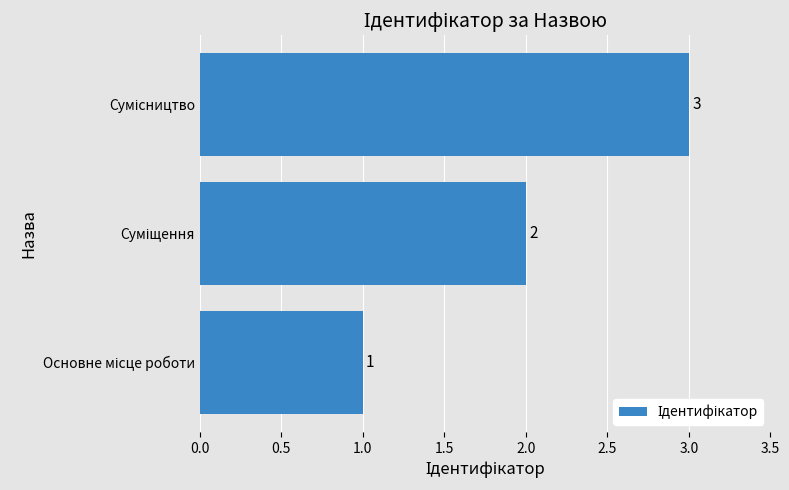

Count the values in the range 1 to 3.

3